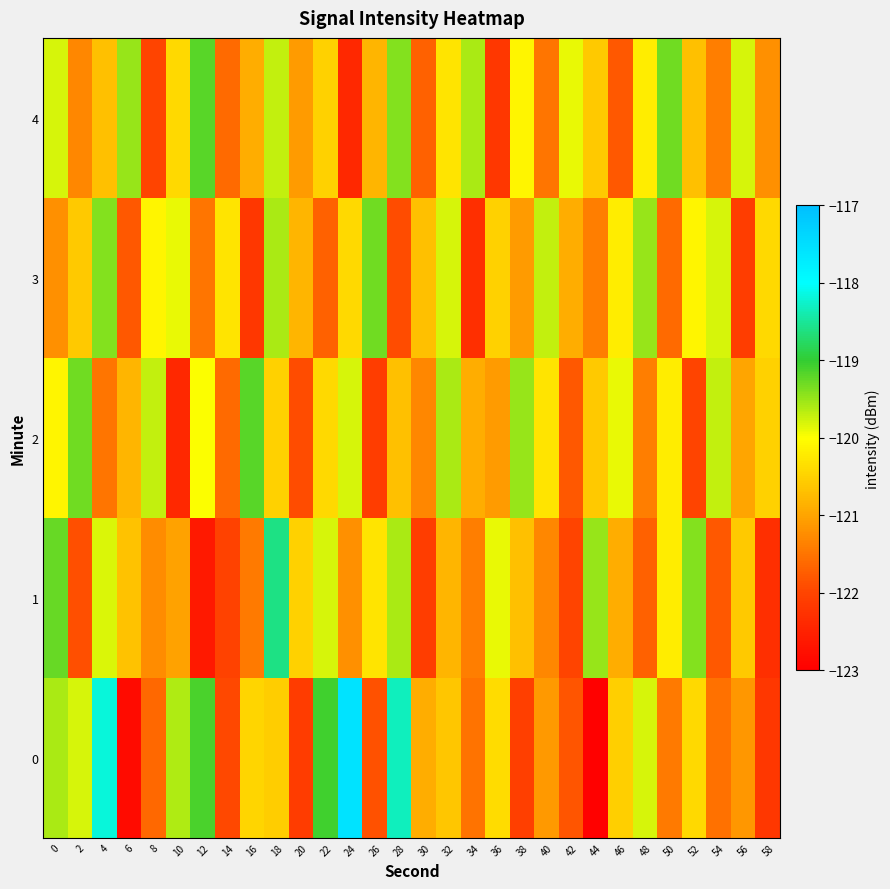

Which series changed the most between 38 and 58?

1